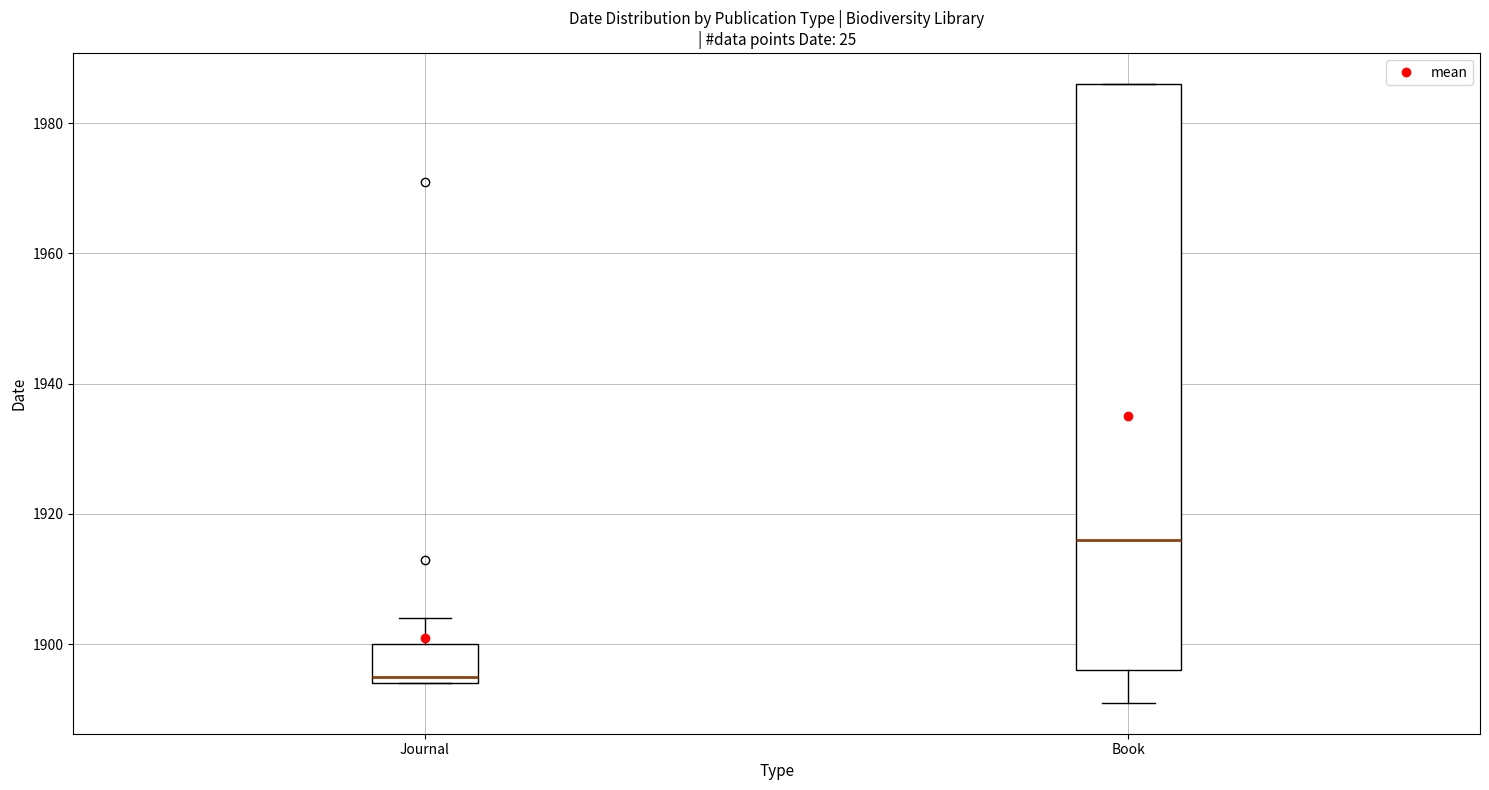

Which box has the lowest median line?

Journal